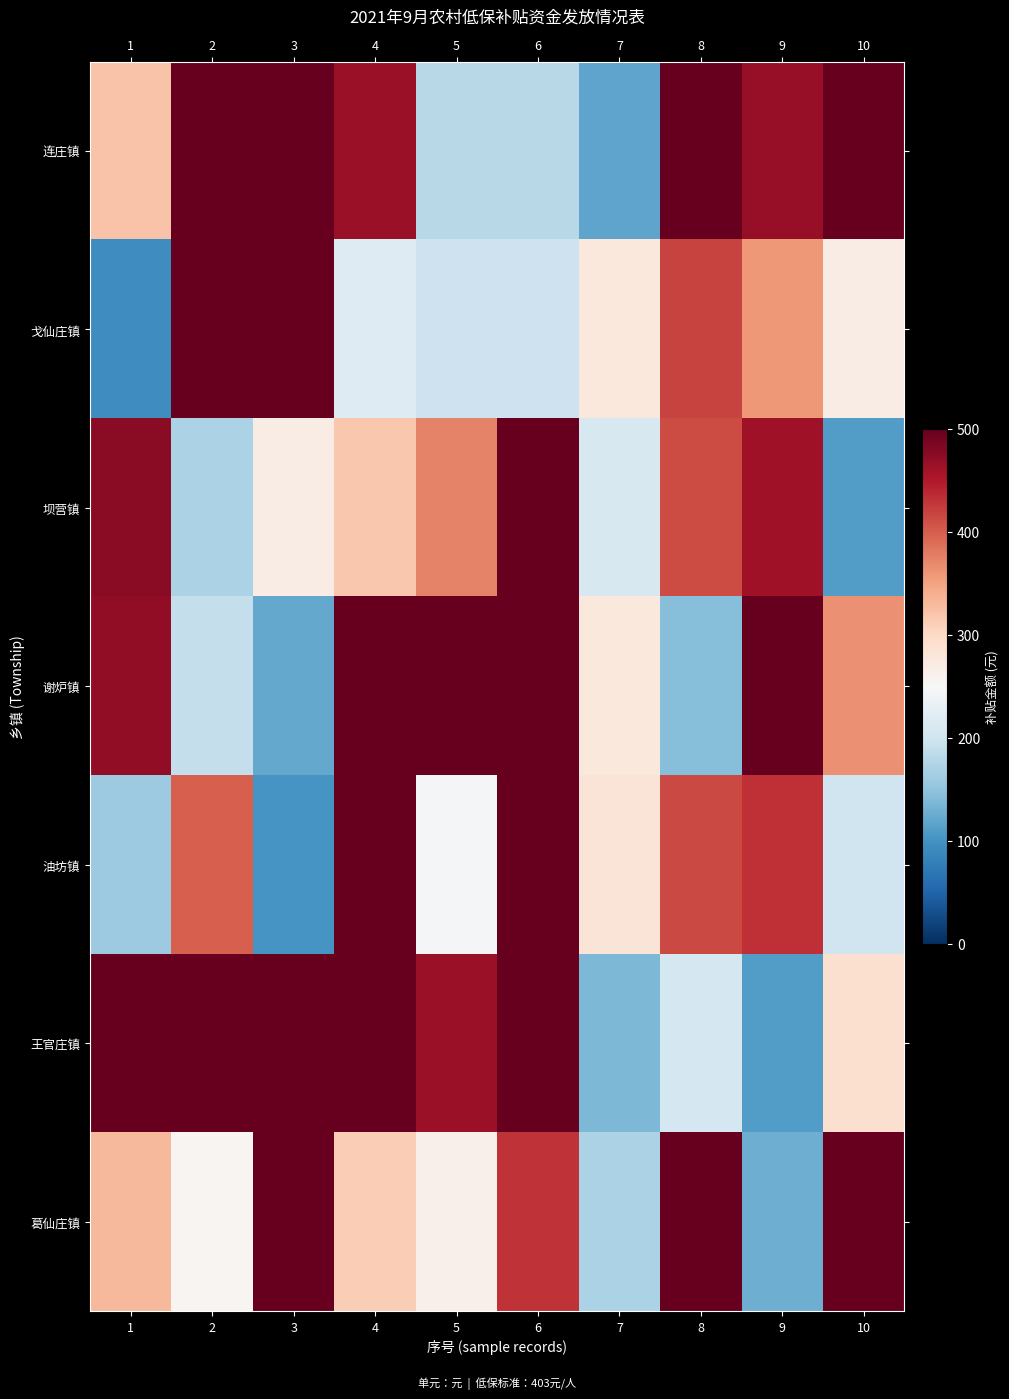

Reading left to right, list all the values displayed in this chart.

连庄镇: 1=322.1	2=693.6	3=552.6	4=466.6	5=181.2	6=181.2	7=118.1	8=639.1	9=468.2	10=537.2
戈仙庄镇: 1=93.9	2=706.0	3=617.4	4=217.5	5=197.8	6=198.9	7=276.8	8=419.0	9=359.1	10=268.4
坝营镇: 1=475.1	2=170.5	3=269.0	4=316.8	5=374.7	6=586.9	7=209.3	8=412.2	9=462.6	10=110.6
谢炉镇: 1=472.3	2=190.6	3=122.5	4=692.4	5=703.2	6=601.9	7=277.0	8=143.6	9=521.8	10=364.4
油坊镇: 1=159.3	2=399.9	3=102.8	4=666.9	5=247.5	6=507.8	7=281.6	8=415.9	9=433.1	10=199.8
王官庄镇: 1=705.8	2=580.4	3=686.4	4=657.6	5=466.1	6=675.0	7=137.7	8=207.0	9=109.8	10=290.4
葛仙庄镇: 1=331.2	2=255.6	3=615.0	4=310.6	5=261.7	6=430.5	7=171.5	8=597.9	9=128.7	10=716.9